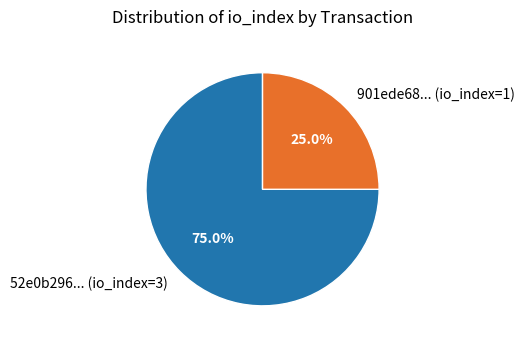

Do 52e0b296... (io_index=3) and 901ede68... (io_index=1) together represent more than half of the pie?

Yes